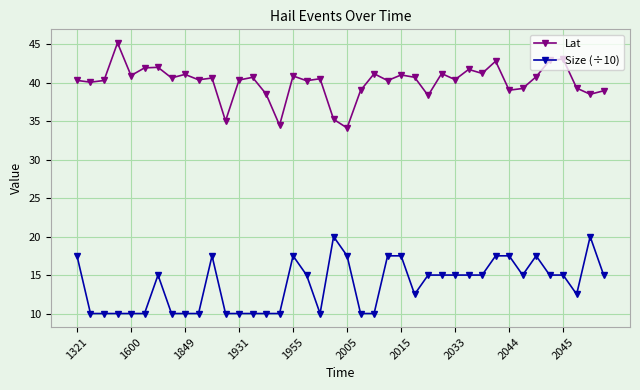

What is the smallest value displayed?

10.0